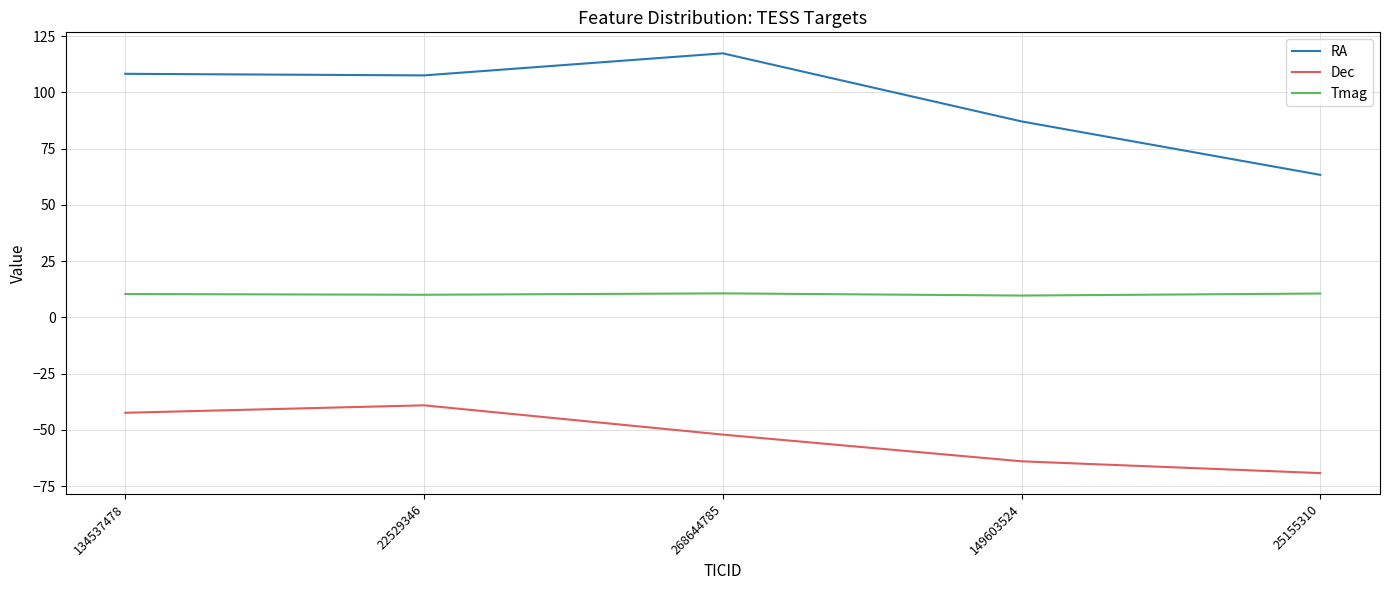

Which series changed the most between 268644785 and 149603524?

RA